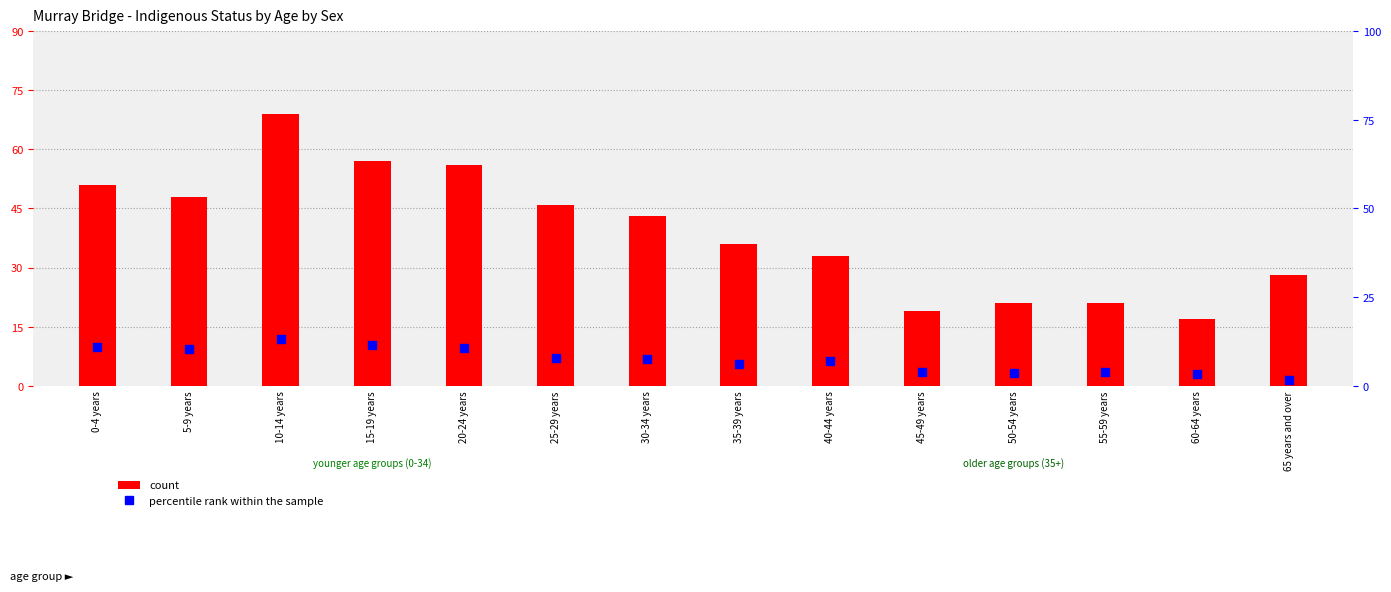

What is the total value across all series at 65 years and over?

29.5